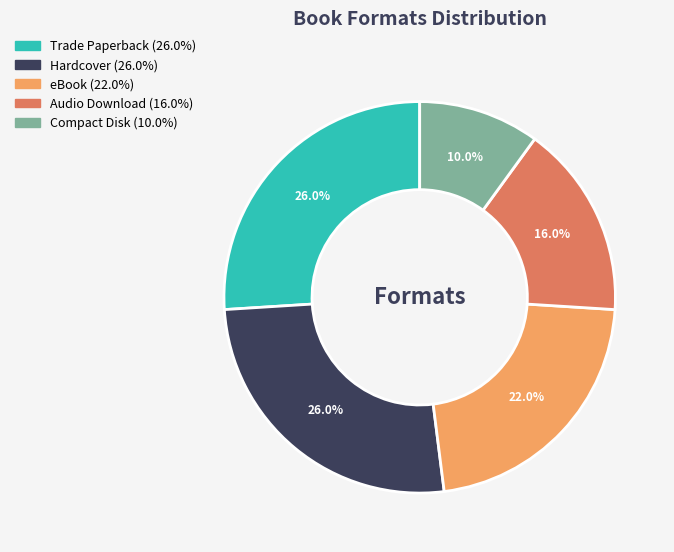

Approximately how many times larger is the value at Trade Paperback compared to Compact Disk?

2.6